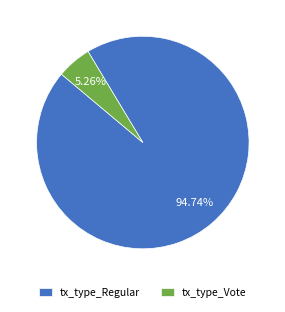

Is there any slice that represents more than half of the pie?

Yes